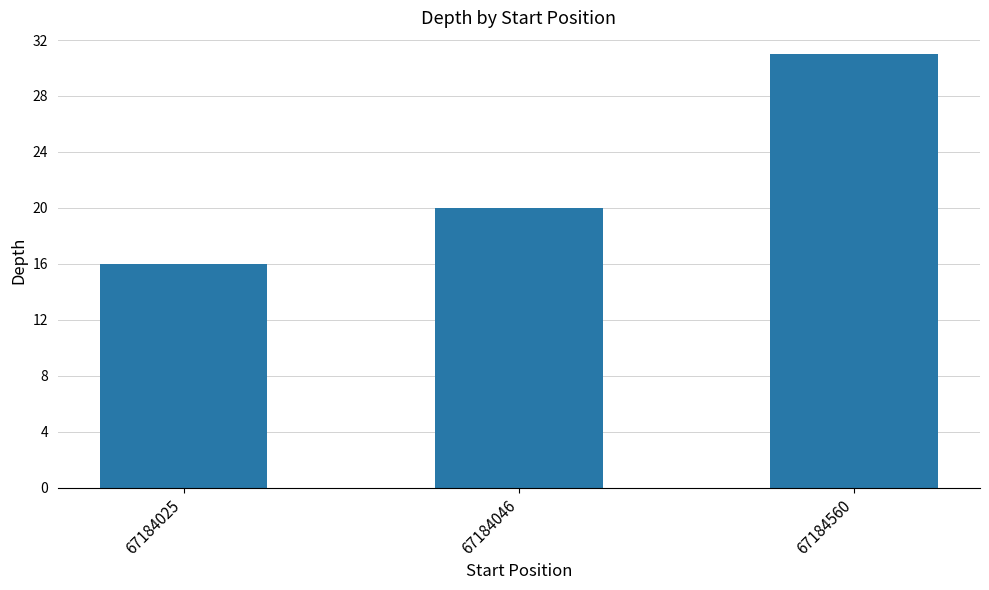

What is the difference between the second highest and minimum values?

4